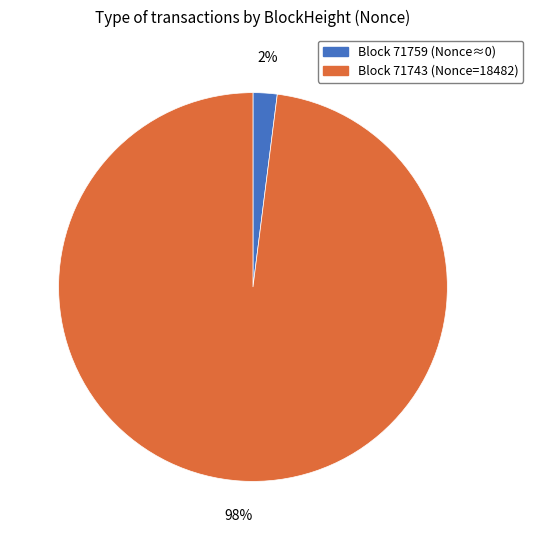

How many slices are in this pie chart?

2